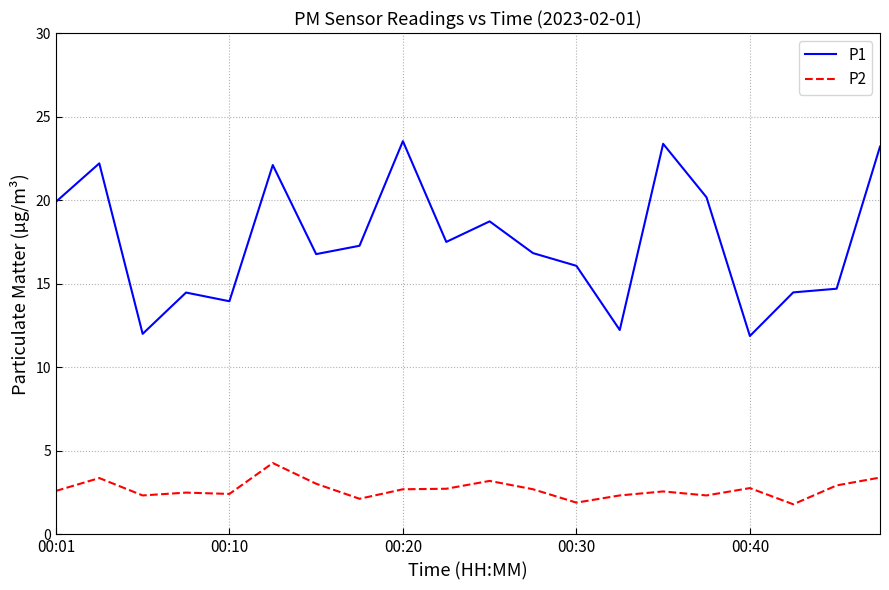

Which series has the largest total across all categories?

P1